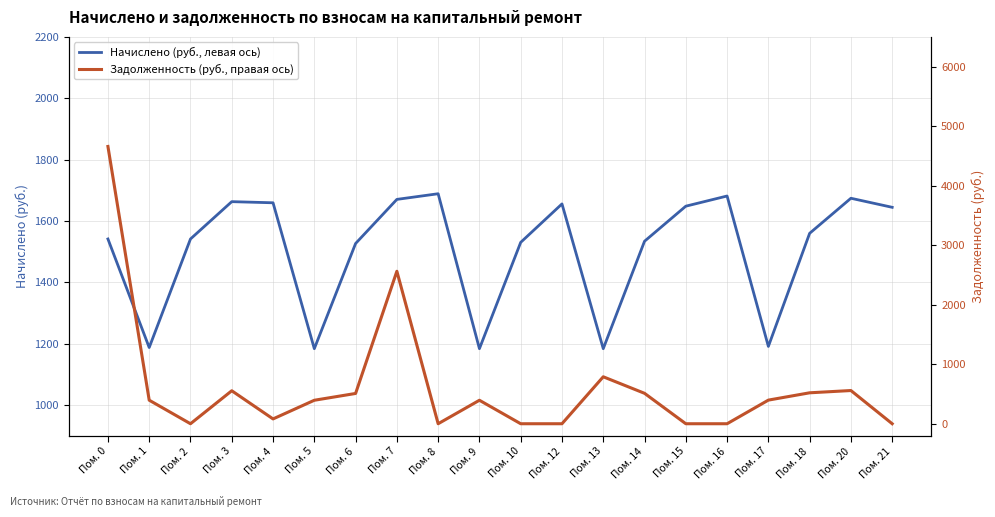

Where do Задолженность (руб., правая ось) and Начислено (руб., левая ось) first cross each other?

Пом. 0 and Пом. 1